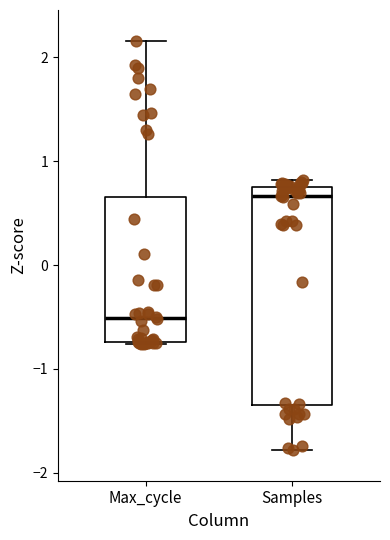

Which box has the lowest median line?

Max_cycle